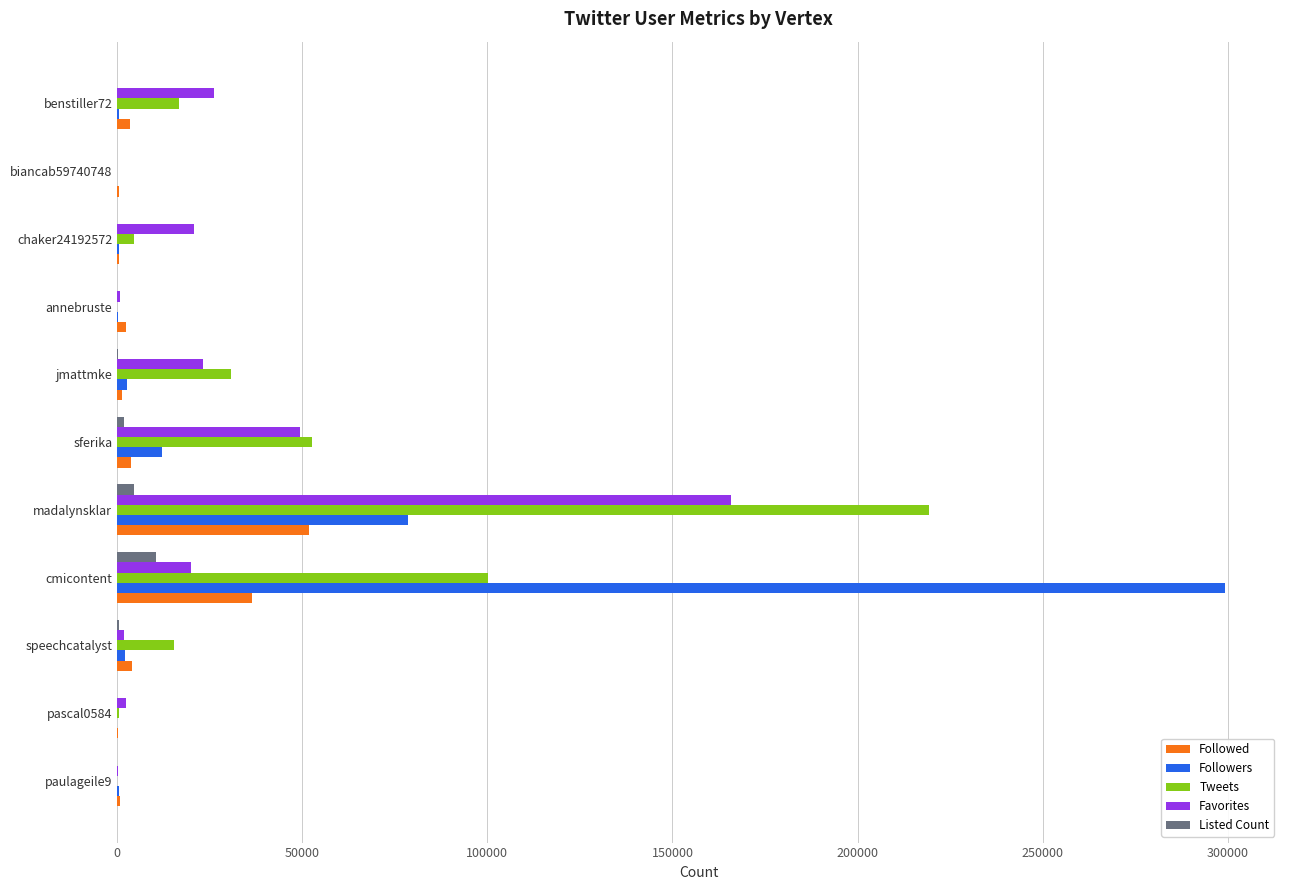

At which label is Followed closest to 25937?

cmicontent